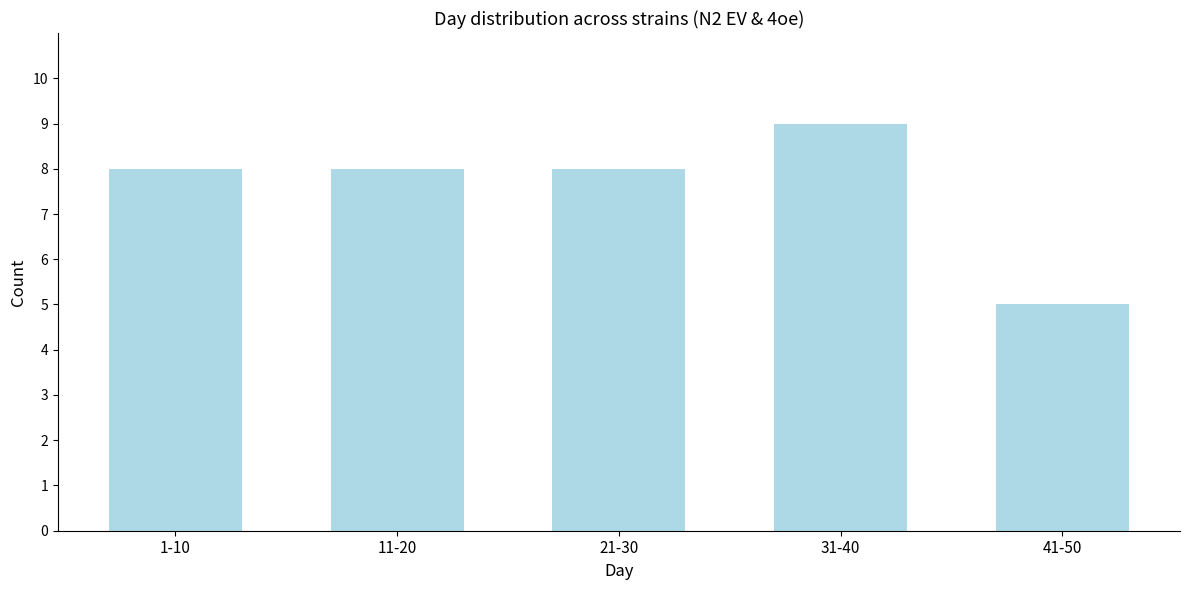

Reading right to left, list all the values displayed in this chart.

41-50=5	31-40=9	21-30=8	11-20=8	1-10=8